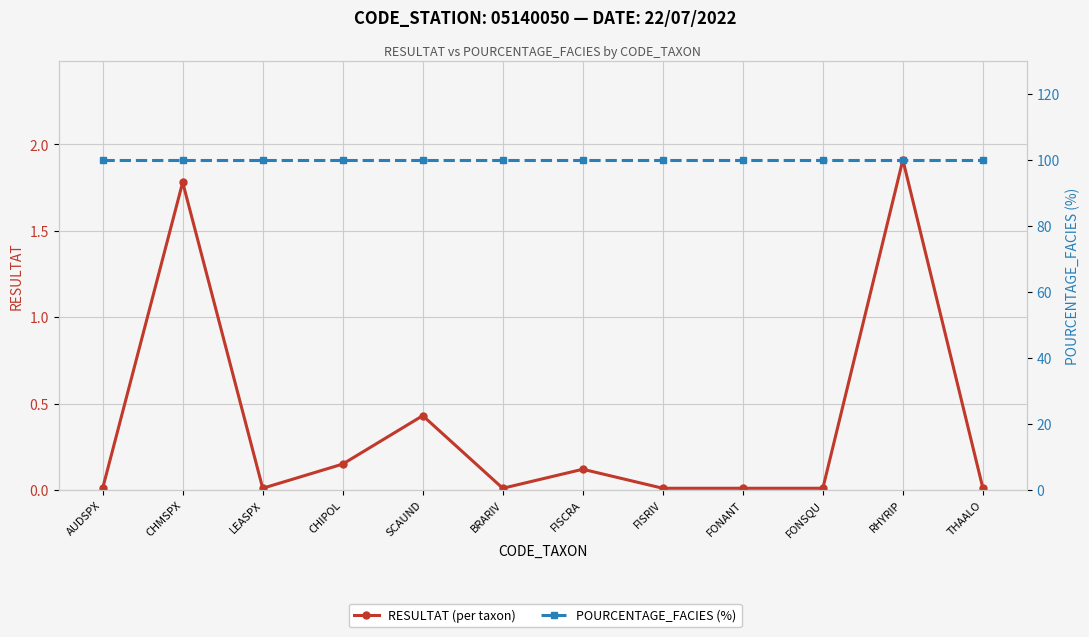

Reading right to left, transcribe all the data shown in this chart.

RESULTAT (per taxon): THAALO=0.0	RHYRIP=1.9	FONSQU=0.0	FONANT=0.0	FISRIV=0.0	FISCRA=0.1	BRARIV=0.0	SCAUND=0.4	CHIPOL=0.1	LEASPX=0.0	CHMSPX=1.8	AUDSPX=0.0
POURCENTAGE_FACIES (%): THAALO=100.0	RHYRIP=100.0	FONSQU=100.0	FONANT=100.0	FISRIV=100.0	FISCRA=100.0	BRARIV=100.0	SCAUND=100.0	CHIPOL=100.0	LEASPX=100.0	CHMSPX=100.0	AUDSPX=100.0